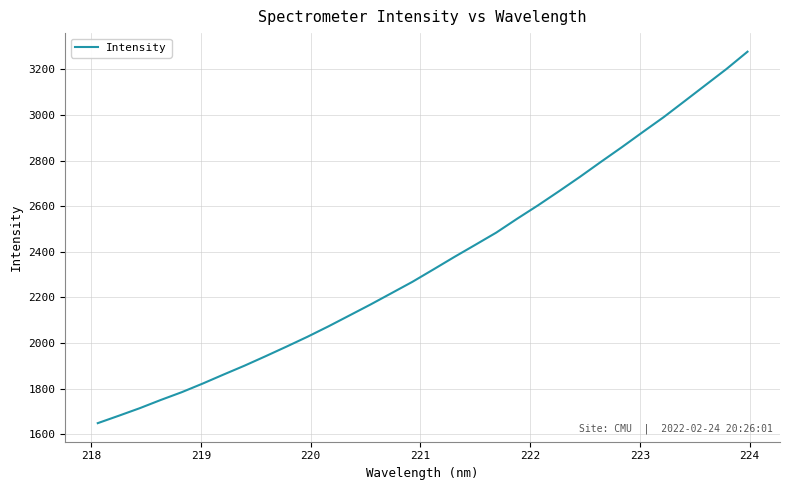

Does the chart display data point markers on the line(s)?

No